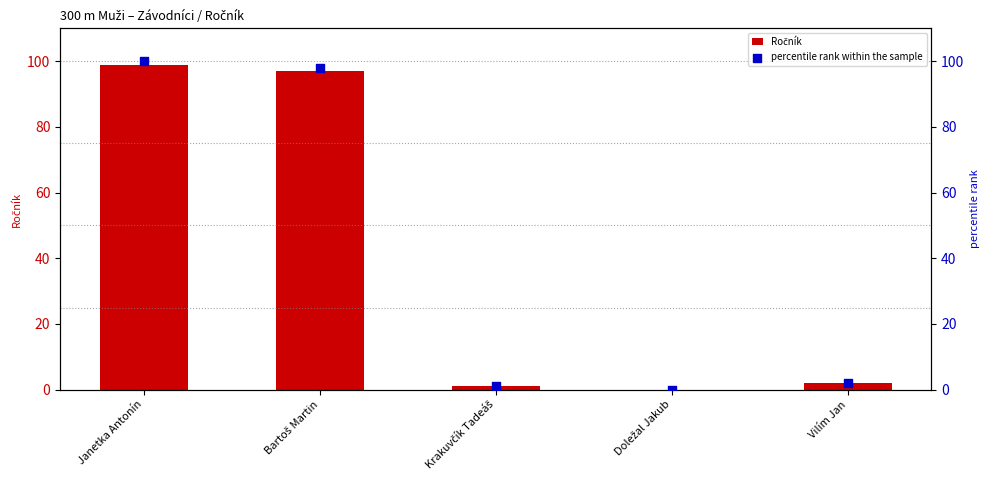

Which series has the largest Y range (max minus min)?

percentile rank within the sample